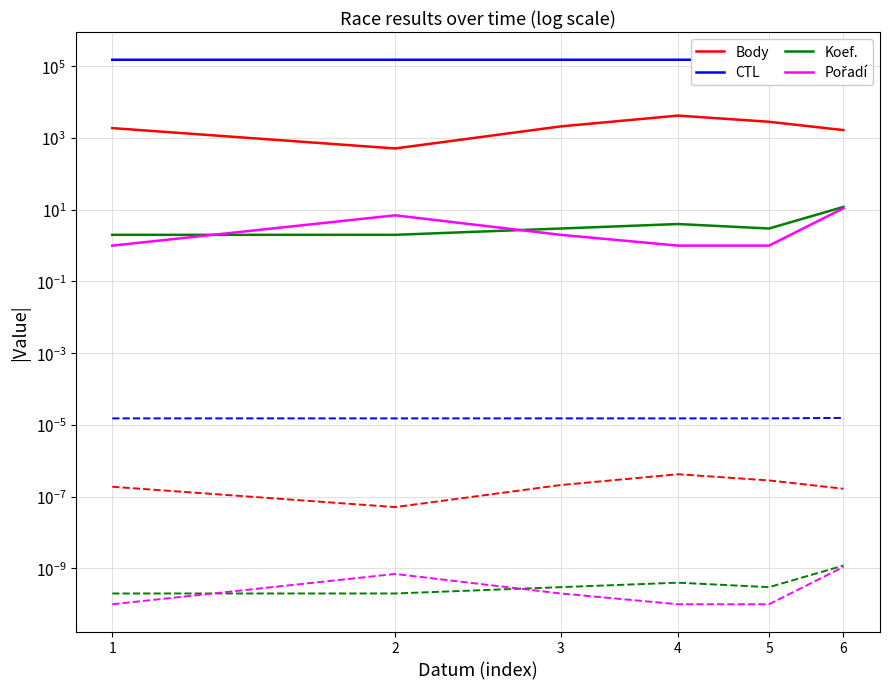

At which label is Pořadí closest to 6?

2